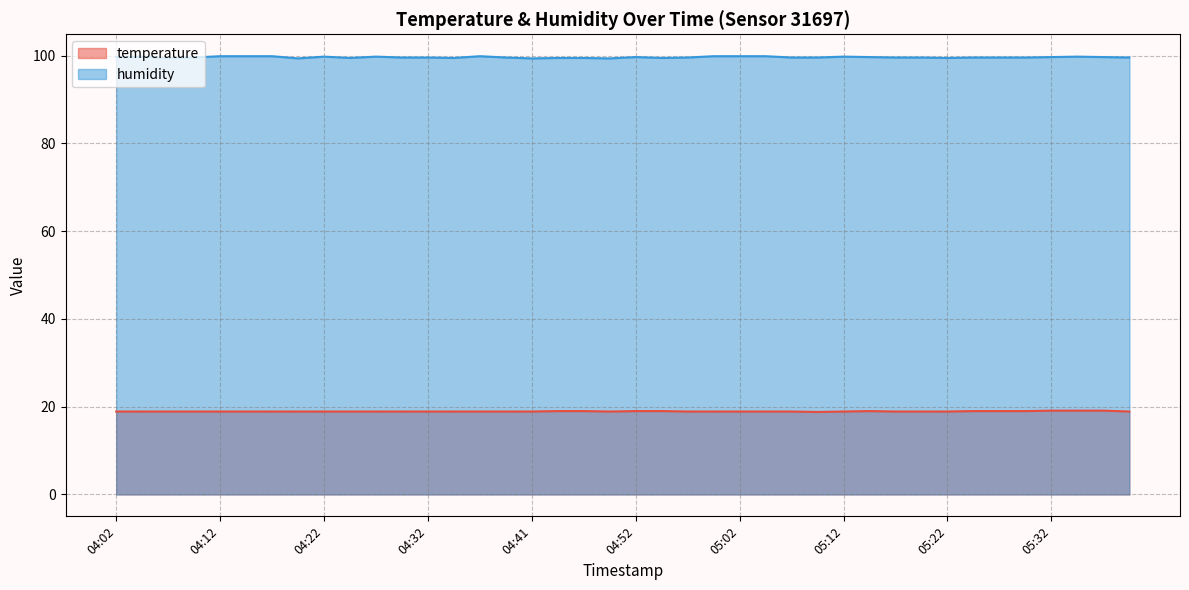

What is the smallest value displayed?

18.8